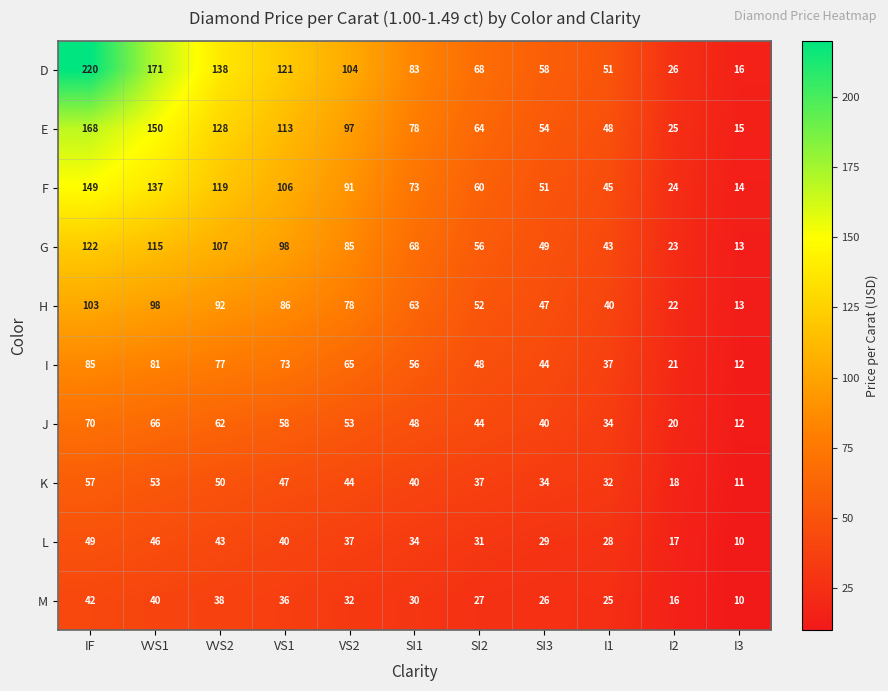

At which label does K first exceed 40?

IF